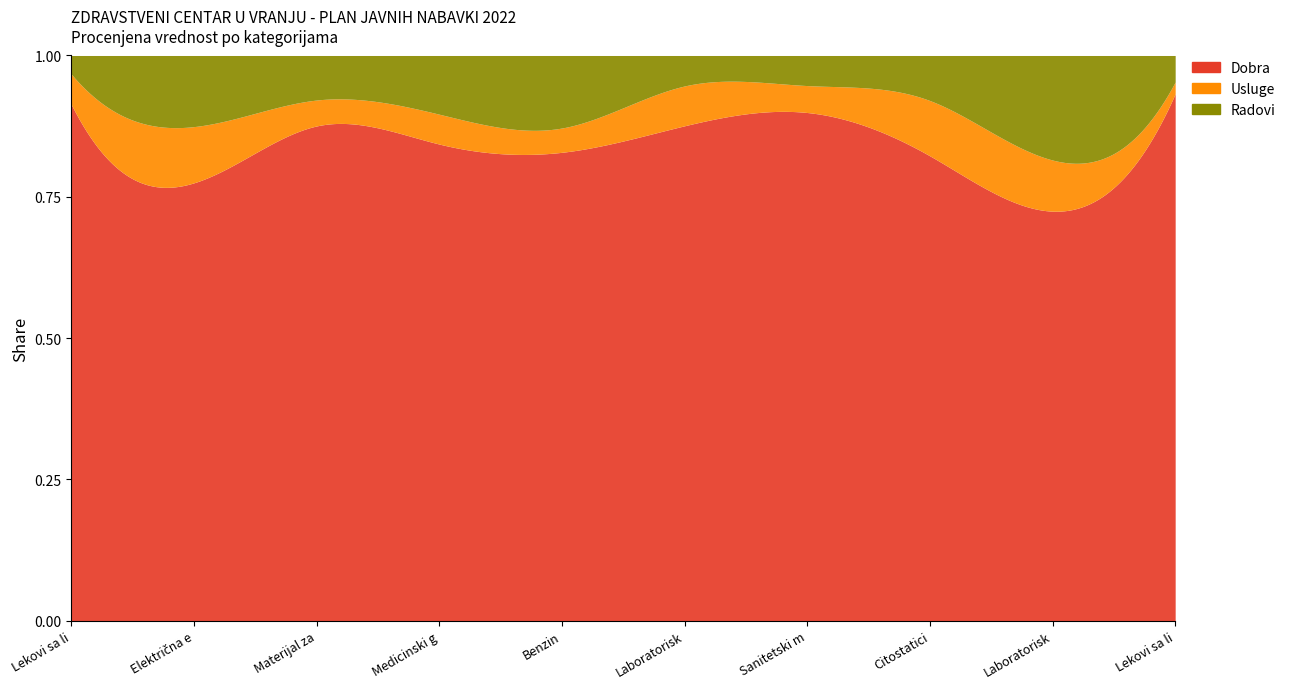

Does the chart display data point markers on the line(s)?

No